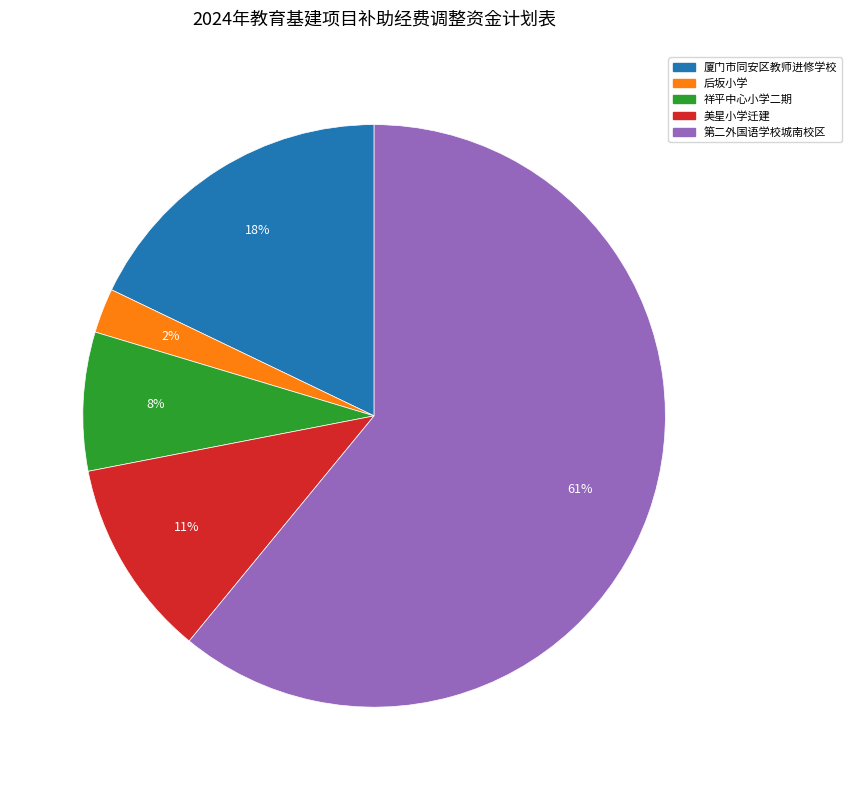

Count the number of slices in the pie.

5